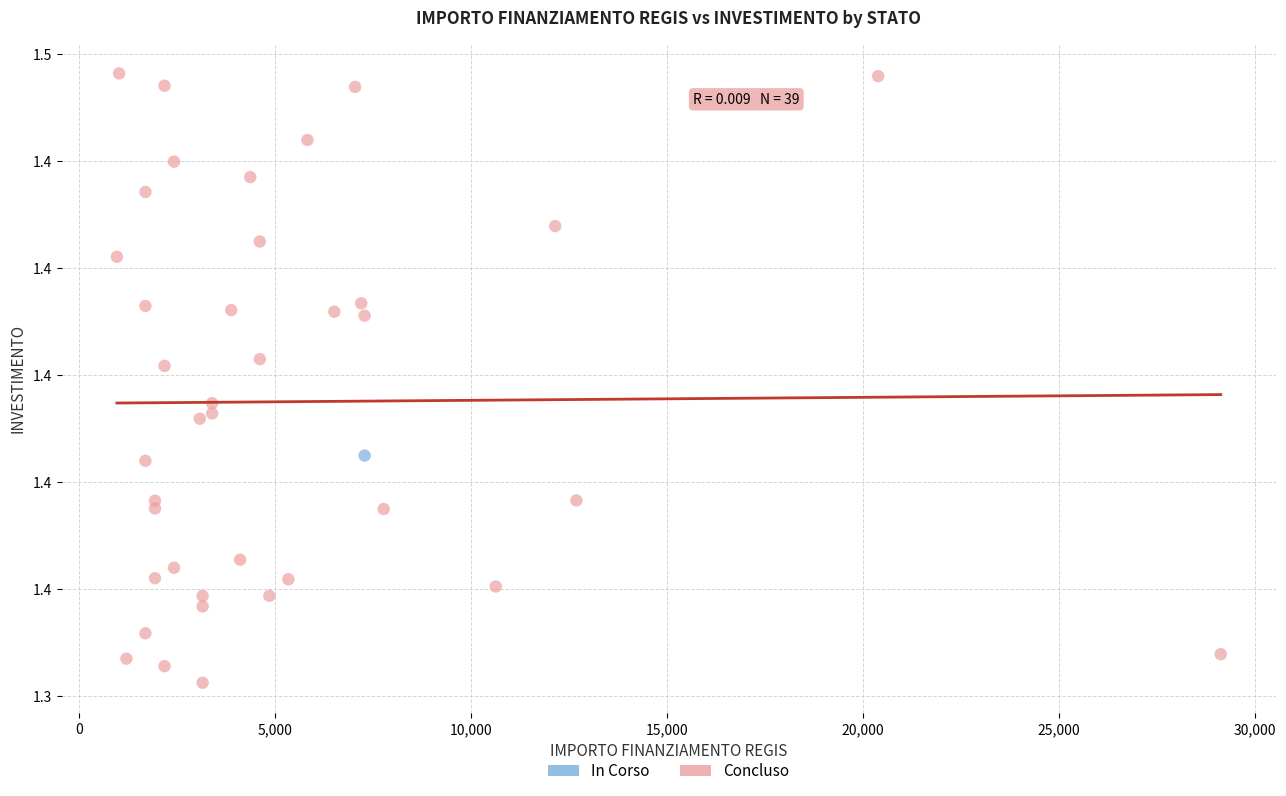

What are all the series names shown in the legend?

In Corso, Concluso